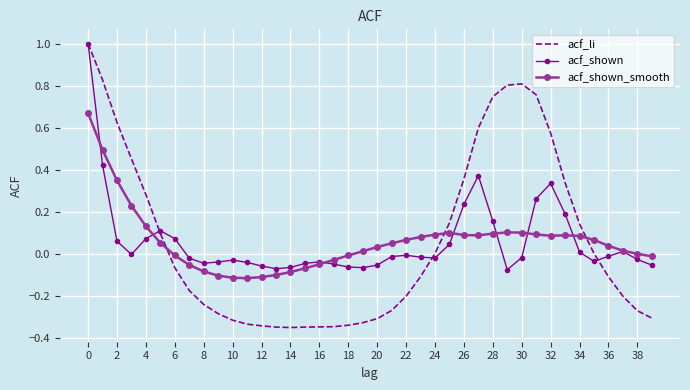

What is the maximum value shown in the chart?

1.0